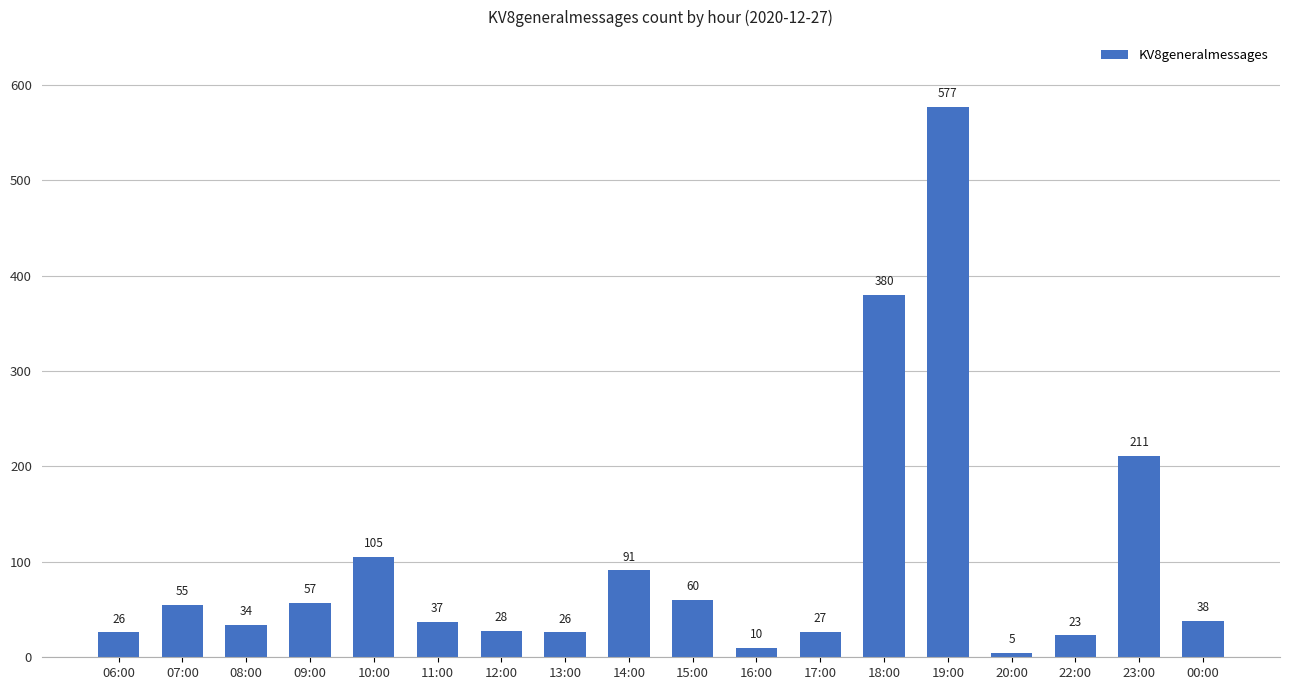

What is the greatest value displayed?

577